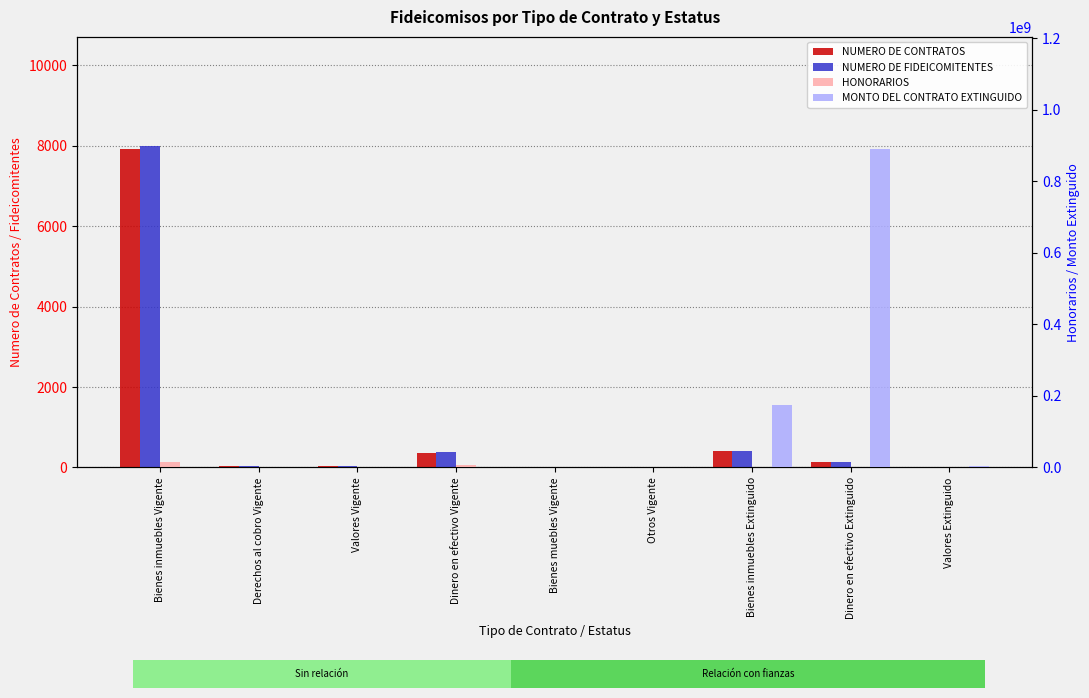

What is the sum of all MONTO DEL CONTRATO EXTINGUIDO values?

1072822397